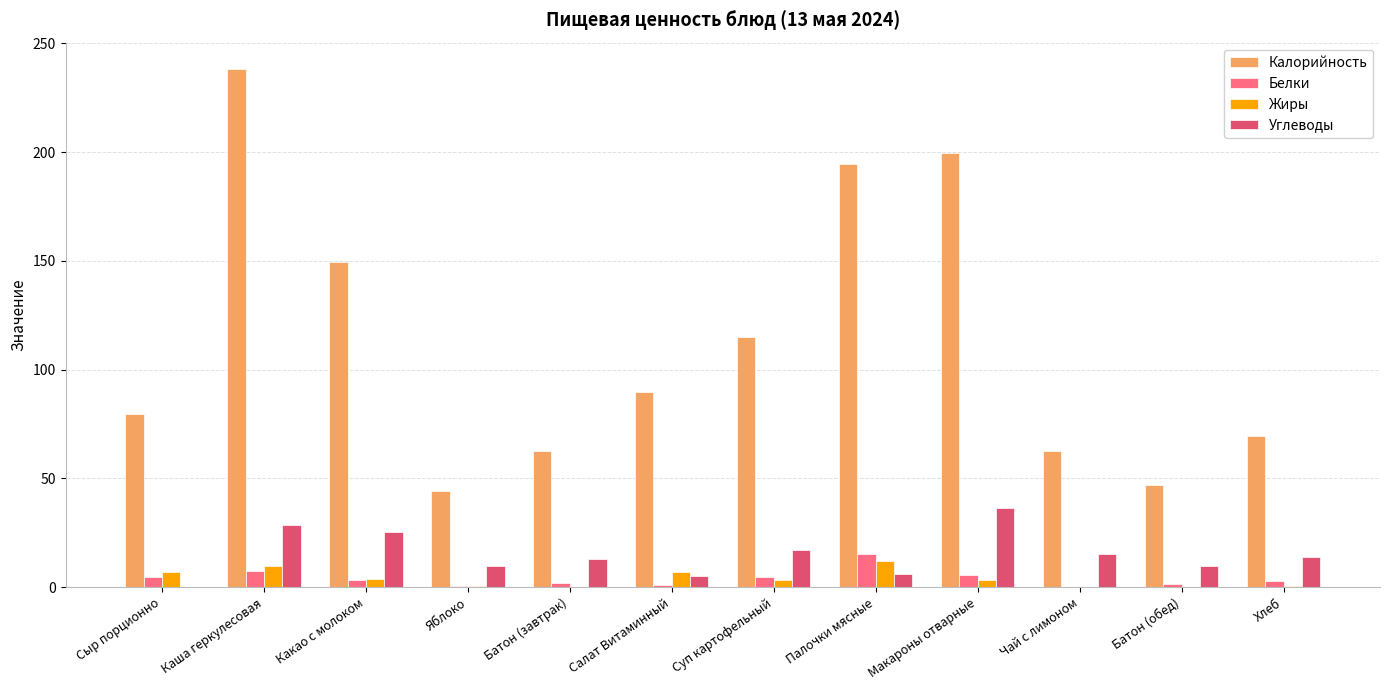

The Углеводы series shows 9.8 at Батон (обед). True or false?

True